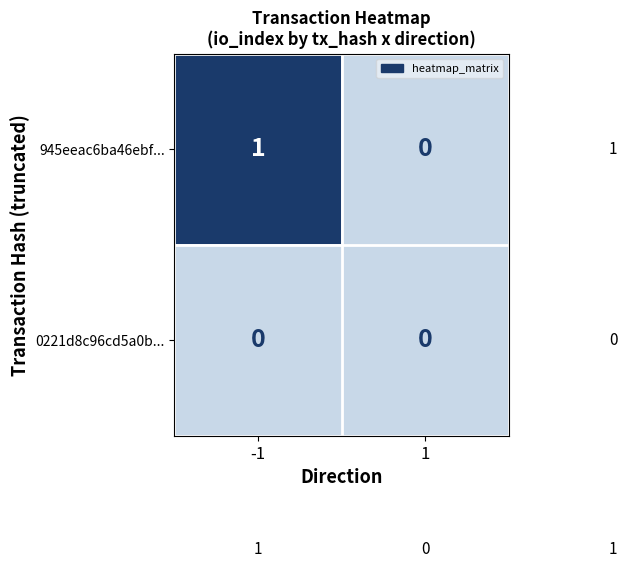

Reading left to right, extract all data points from this chart.

945eeac6ba46ebf...: 1	0
0221d8c96cd5a0b...: 0	0